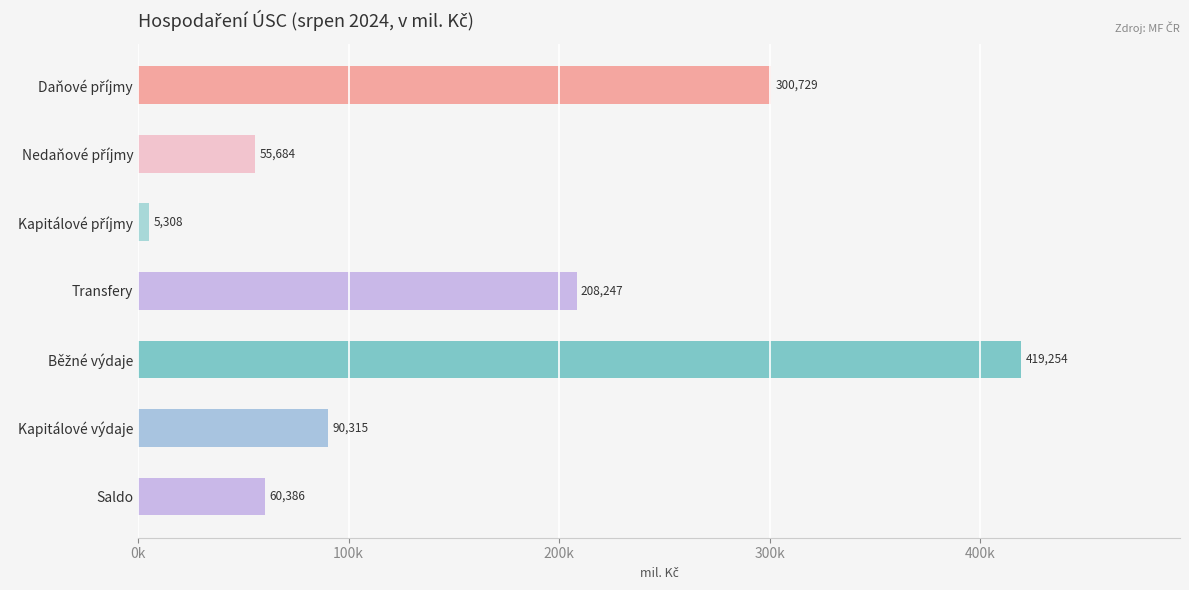

Are the bars horizontal?

Yes